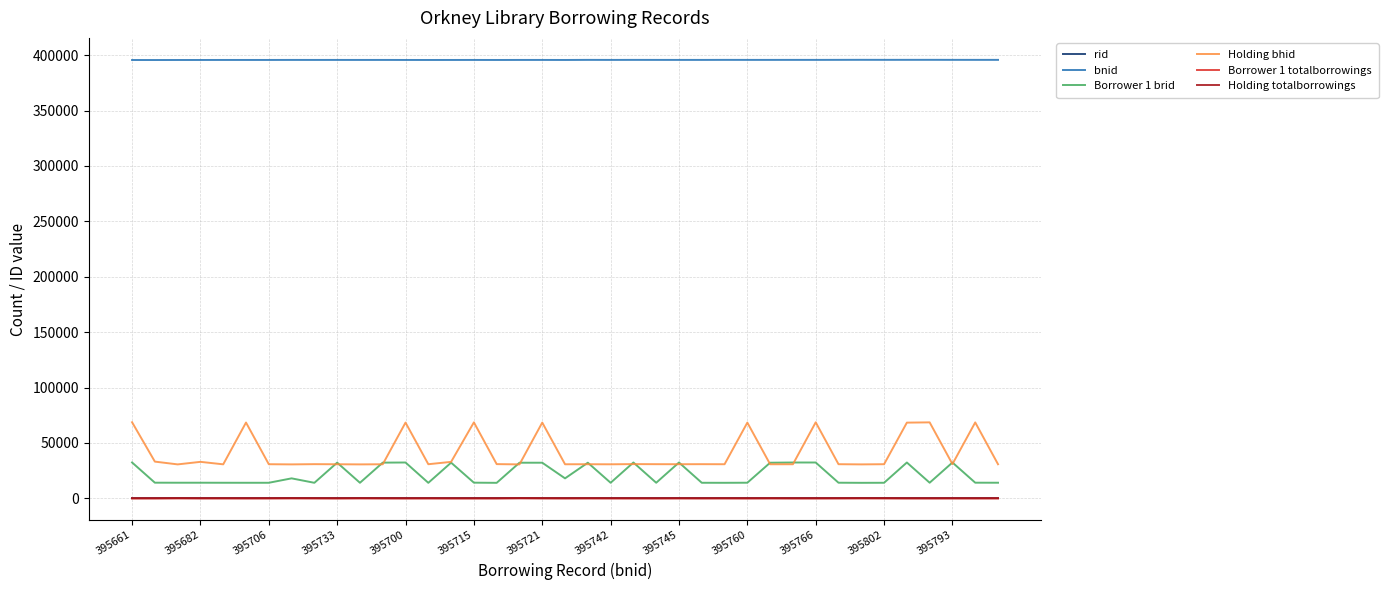

How many lines are shown in the chart?

6